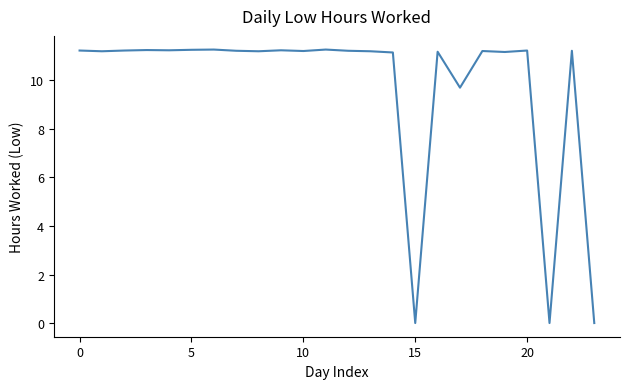

How many values exceed 11?

20